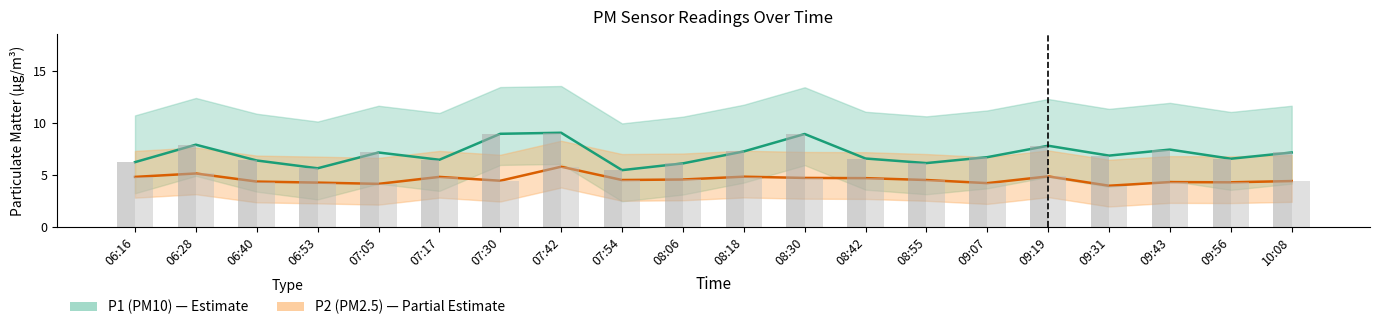

Are the bars grouped side by side (vs. stacked)?

Yes